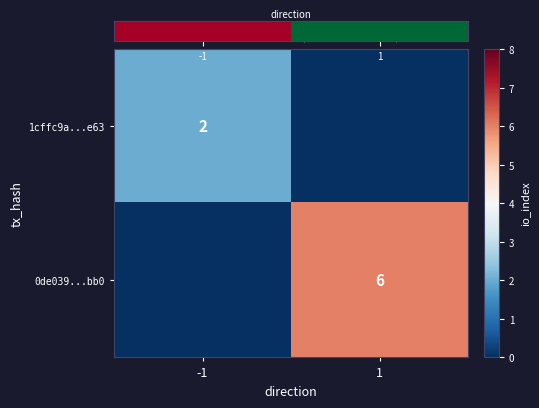

True or false: 0de039...bb0 has a value of 10 at 1.

False